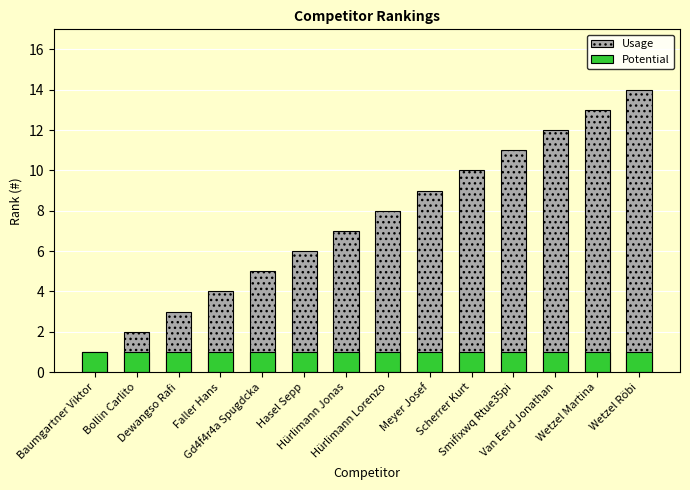

What is the maximum value for Usage?

14